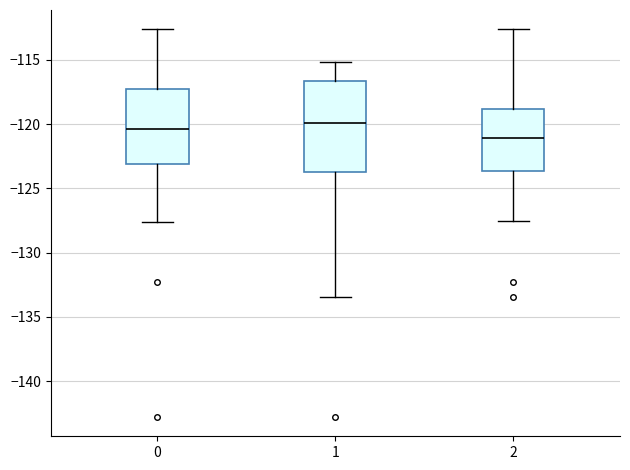

Reading left to right, read every box against the y-axis: the position of its median line, the range the box covers, and the ends of its whiskers. The values are not printed on the chart, so give them approximately, as read against the axis.

0: median -120.5, box -123.0 to -117.5, whiskers -127.5 to -112.5
1: median -120.0, box -123.5 to -116.5, whiskers -133.5 to -115.0
2: median -121.0, box -123.5 to -119.0, whiskers -127.5 to -112.5